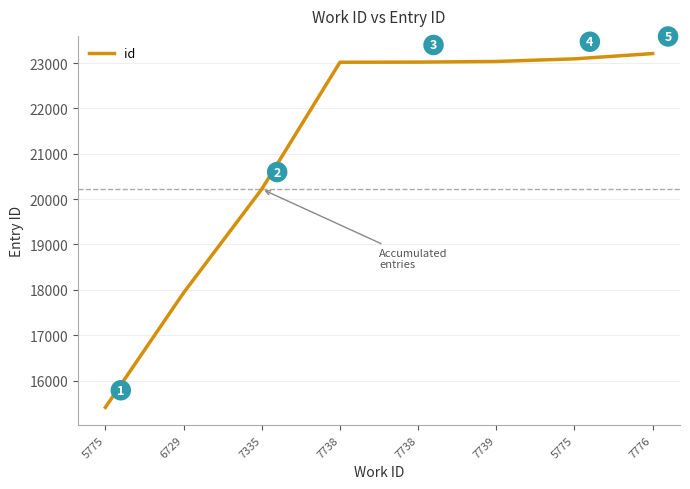

Reading left to right, transcribe all the data shown in this chart.

15408	17934	20220	23018	23021	23035	23093	23209